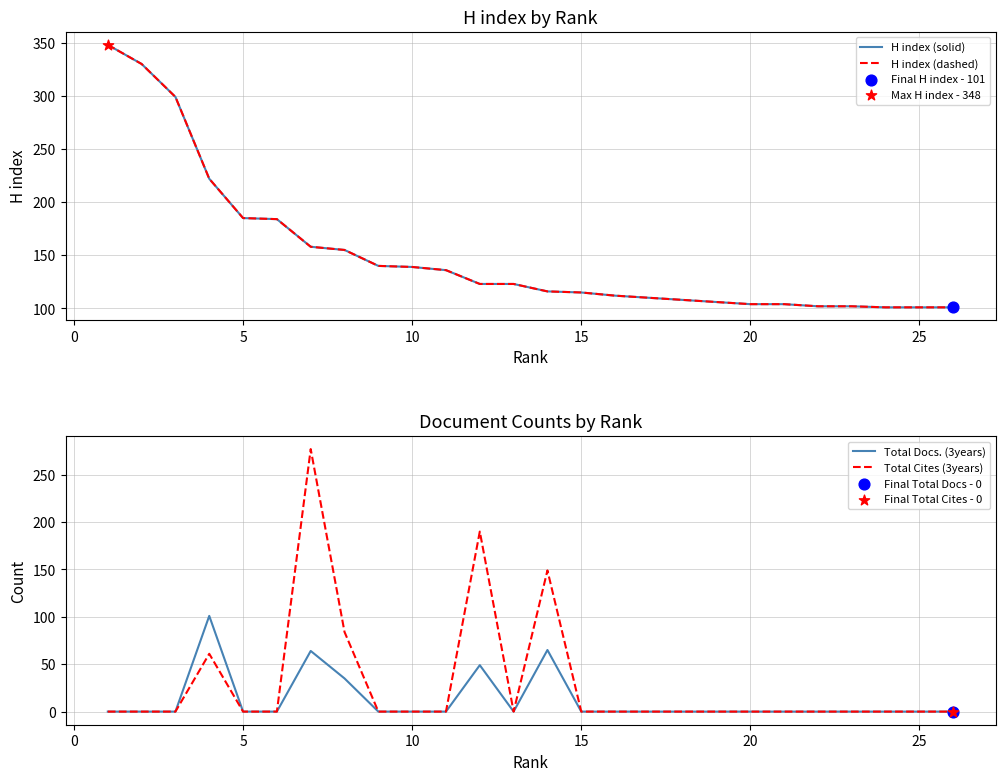

Is it true that Total Cites (3years) equals 118 at 15?

False